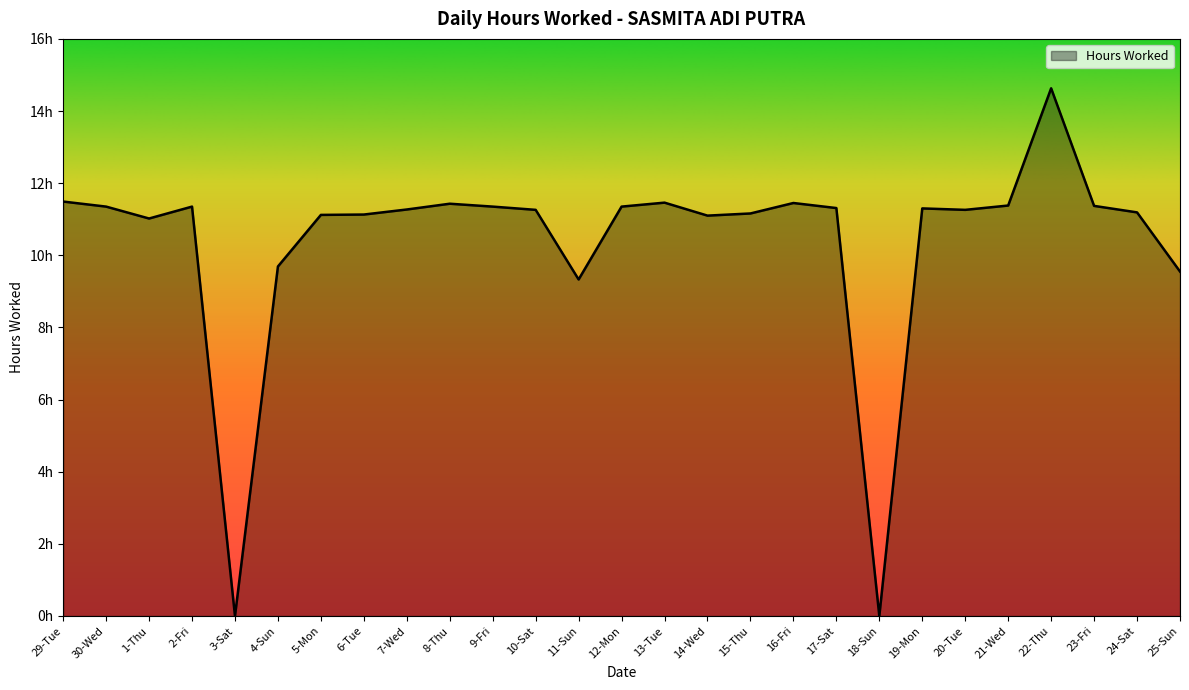

What is the label of the 18th point from the right?

8-Thu